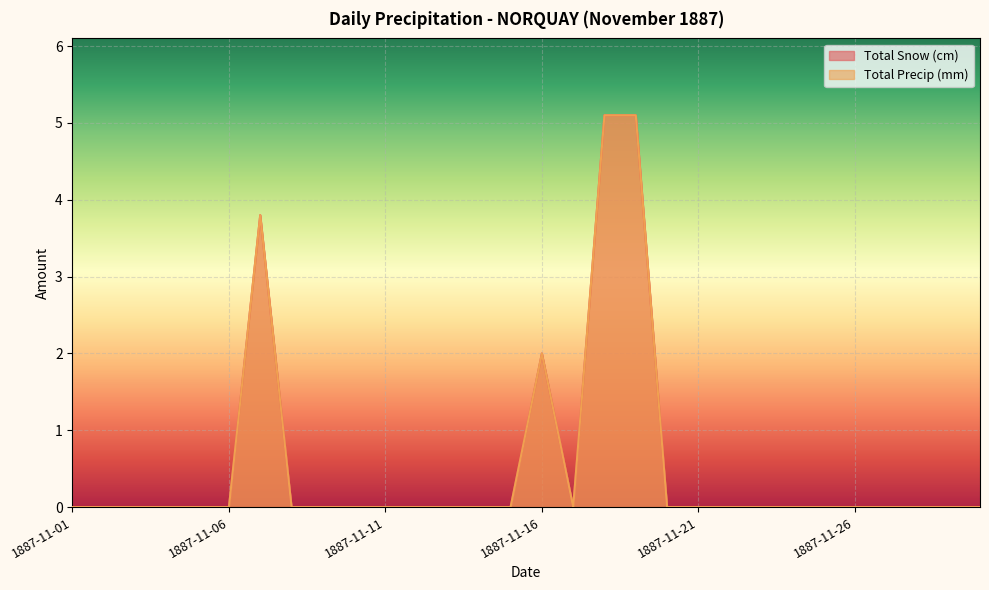

True or false: Total Precip (mm) and Total Snow (cm) intersect in this chart.

False